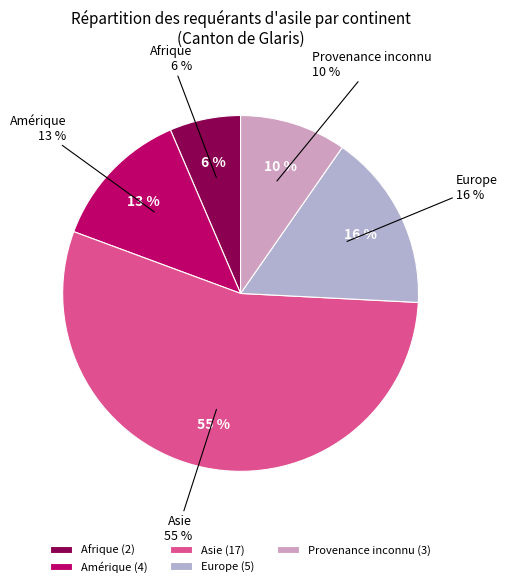

What is the change in value from Amérique to Asie?

+13